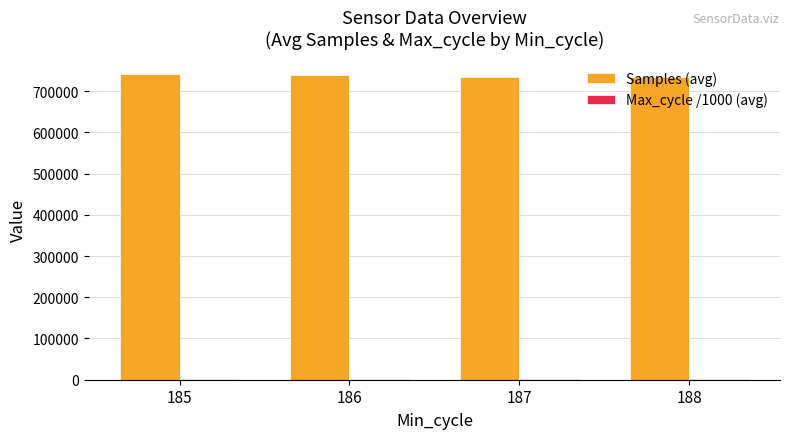

What is the sum of all Samples (avg) values?

2949867.9